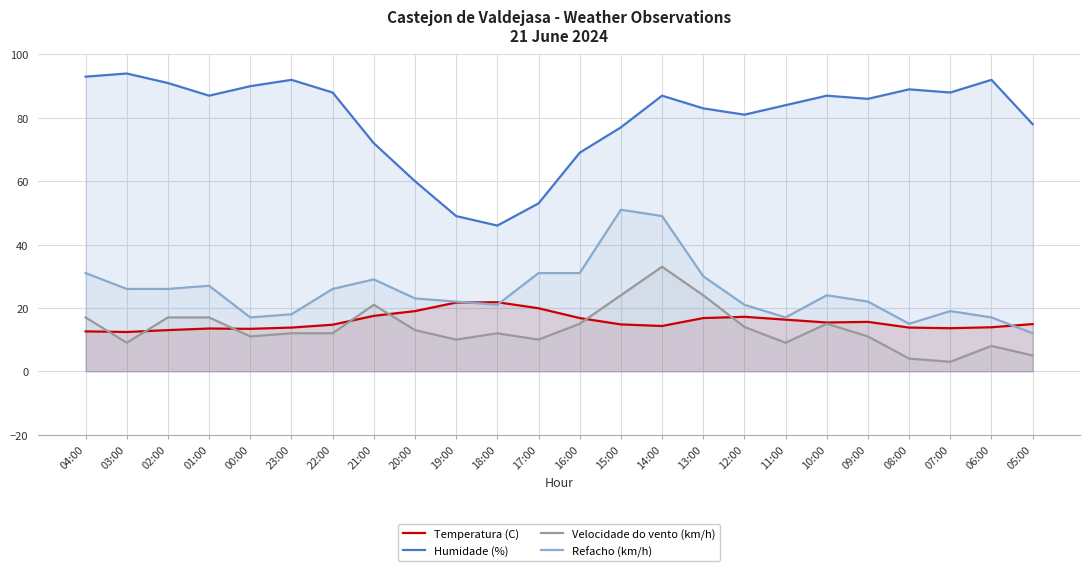

How many data points in Refacho (km/h) are less than 24?

12